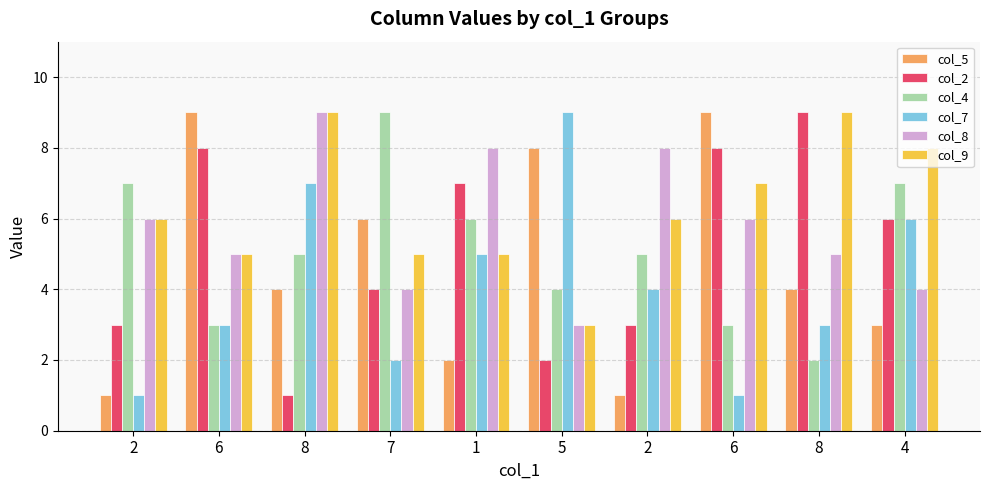

What are all the series names shown in the legend?

col_5, col_2, col_4, col_7, col_8, col_9